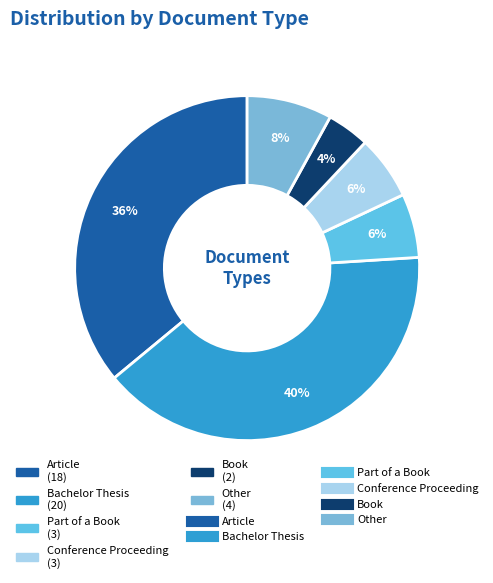

To the nearest percent, what is the difference between the largest and smallest slice percentages?

36%